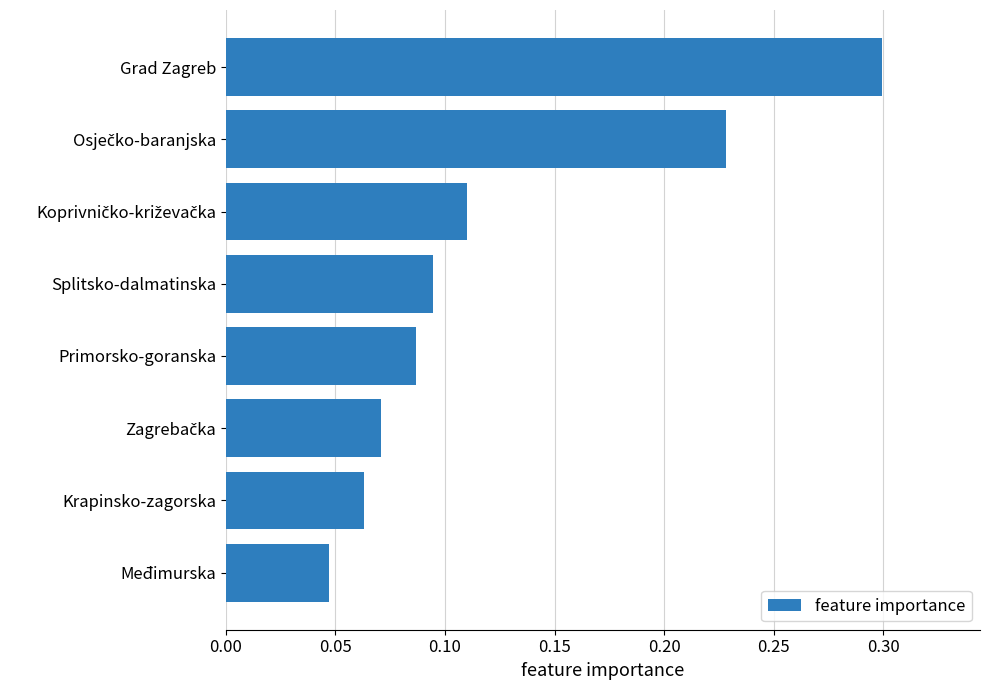

How many bars are there in total?

8